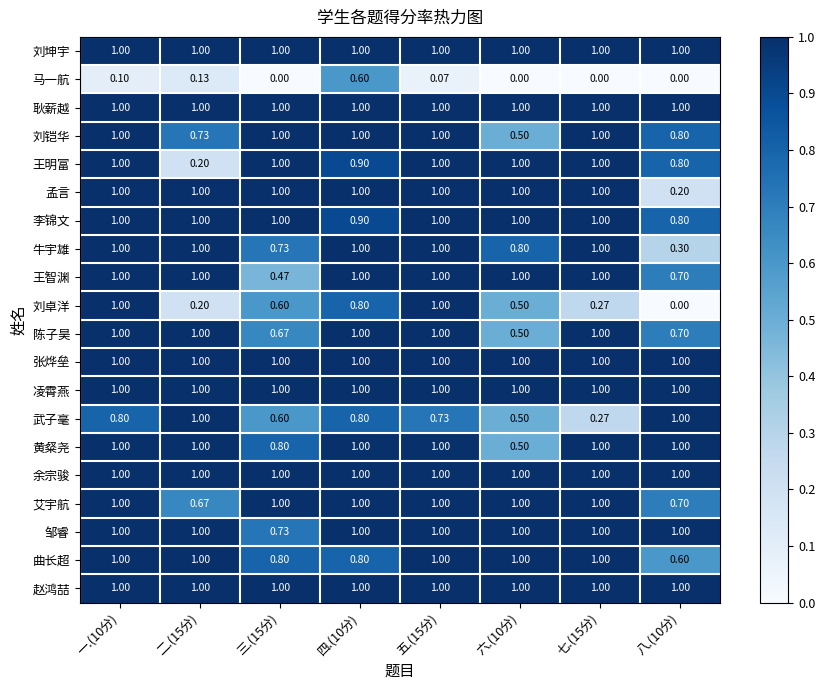

Which series has the largest range (max minus min)?

刘卓洋